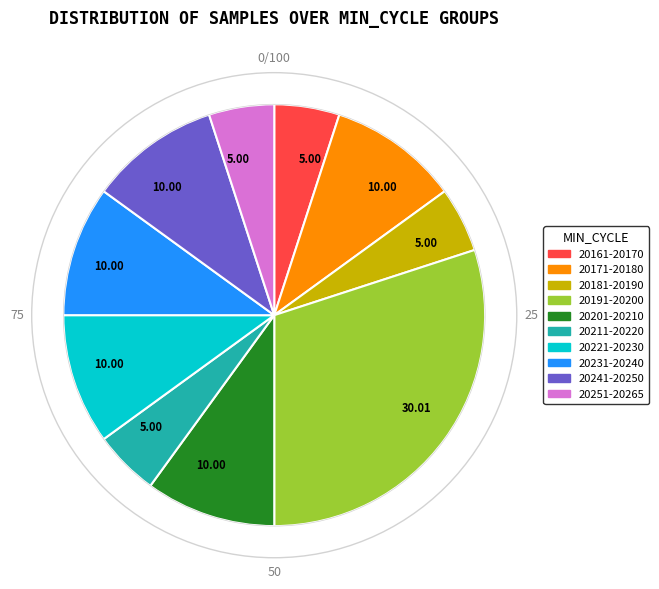

How many slices are in this pie chart?

10